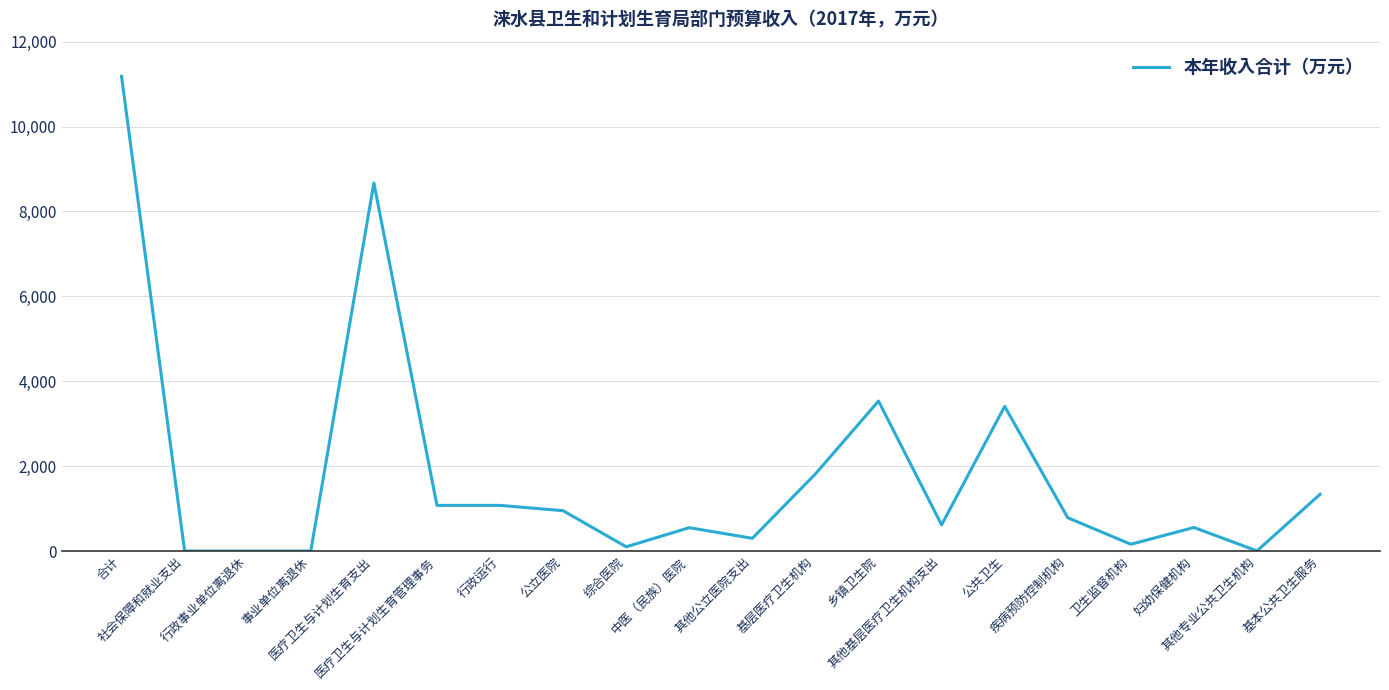

At which label does the data first exceed 784?

合计